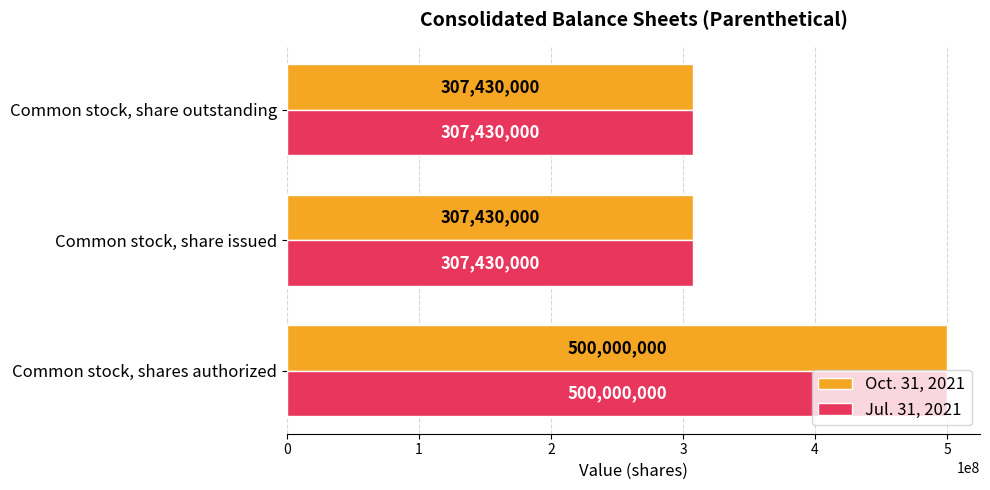

What is the maximum value for Oct. 31, 2021?

500000000